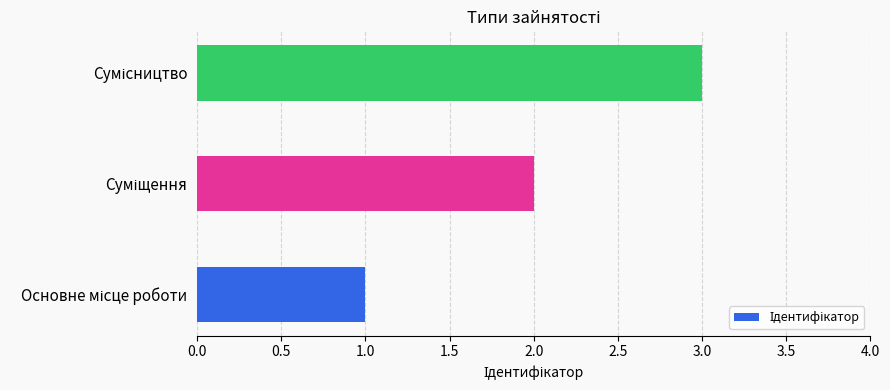

What is the sum of all values?

6